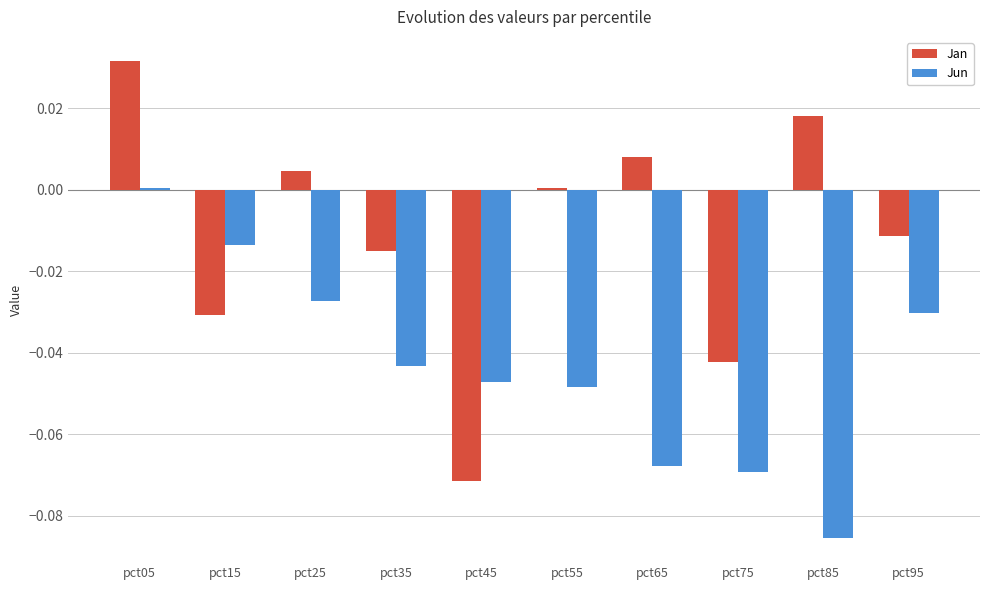

Rank the series at pct95 from highest to lowest value.

Jan, Jun